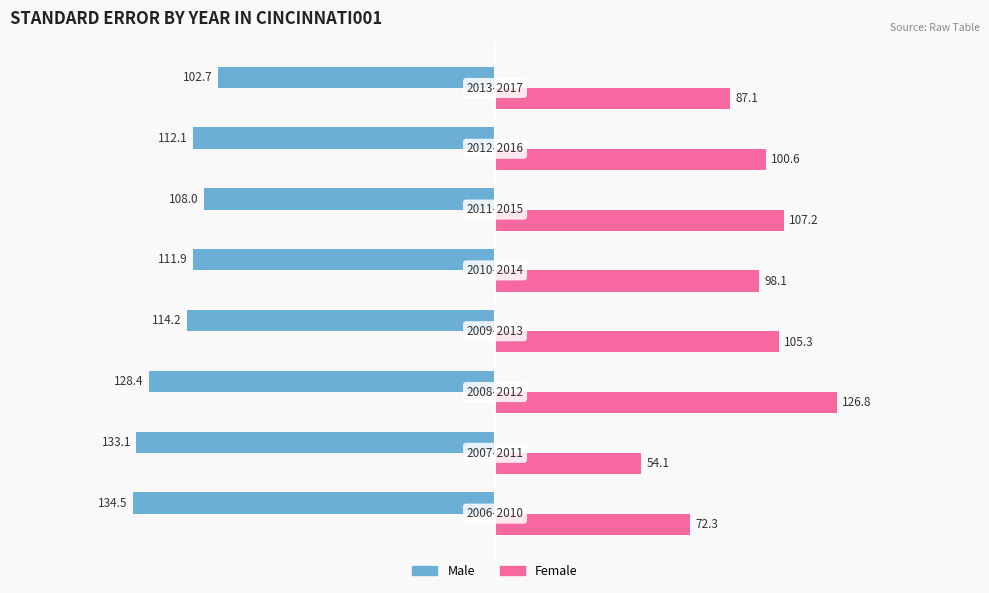

What is the greatest value displayed?

126.8